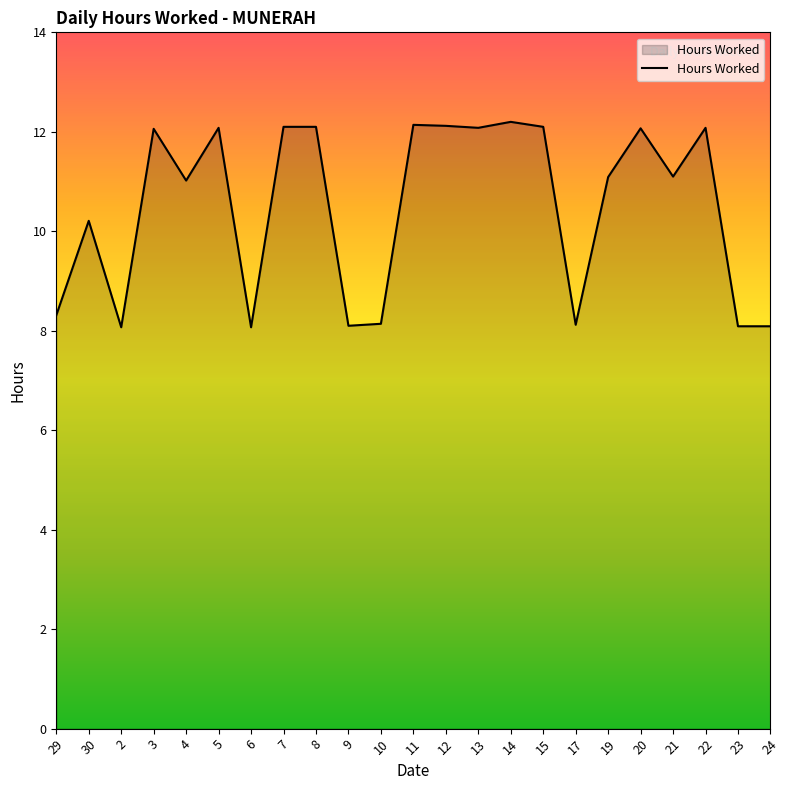

What is the maximum value shown in the chart?

12.2